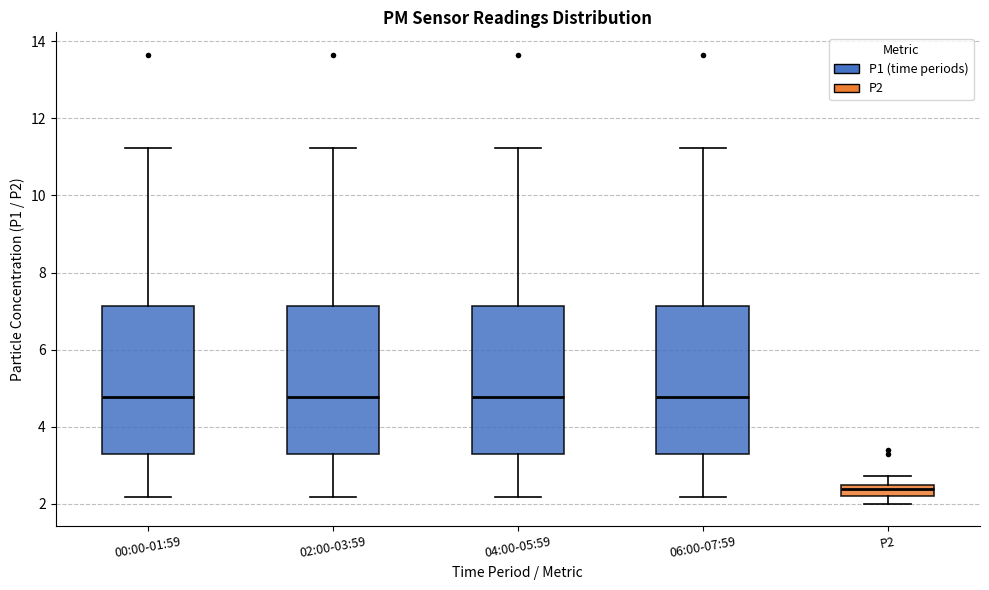

Where does the median line of the box for 02:00-03:59 sit on the y-axis? The values are not printed on the chart, so give them approximately, as read against the axis.

4.8